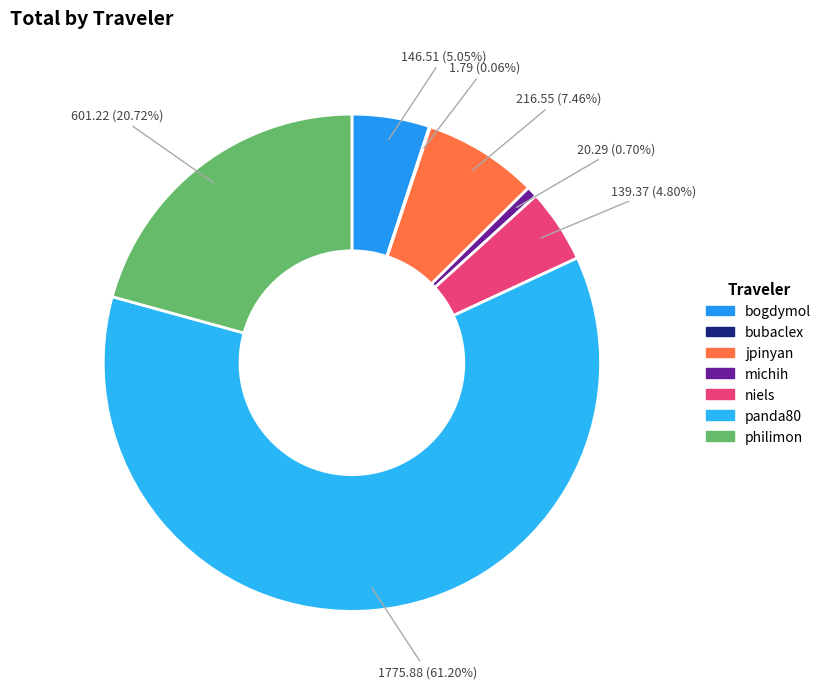

Count the number of slices in the pie.

7